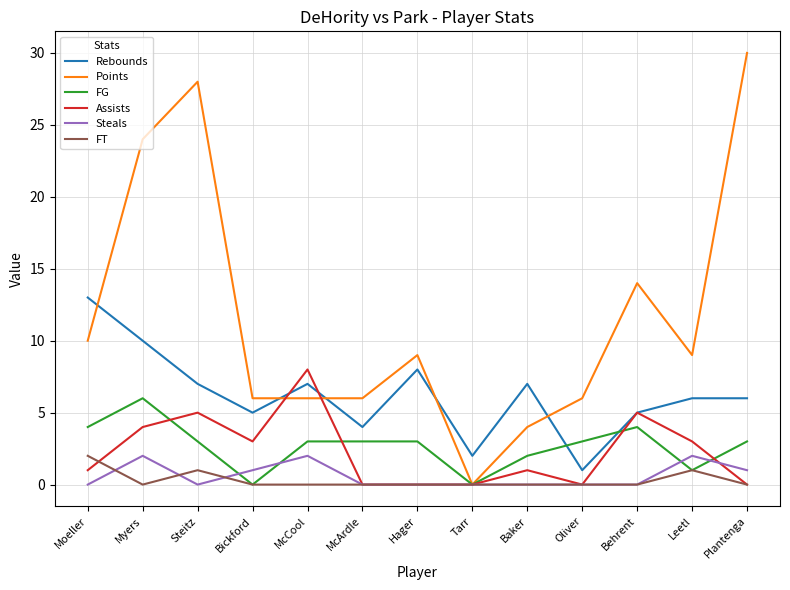

Which series has the largest total across all categories?

Points